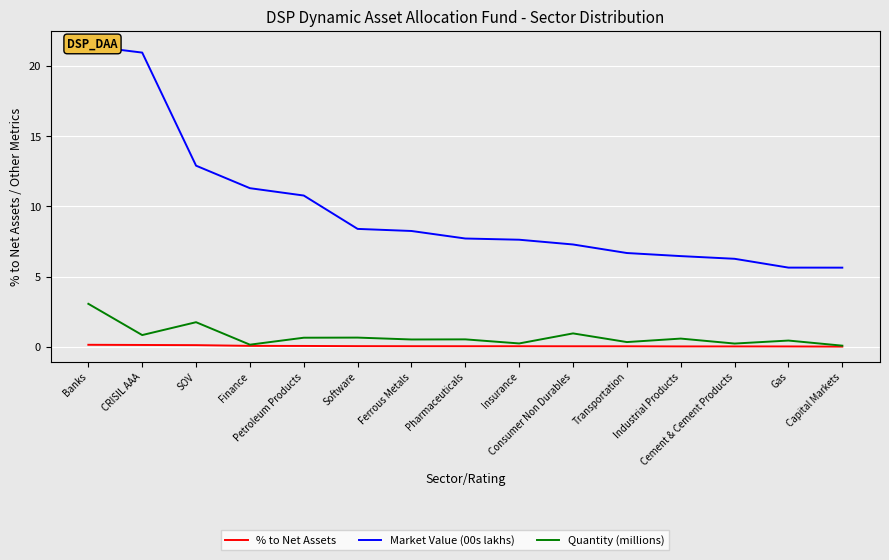

What is the greatest value displayed?

21.4